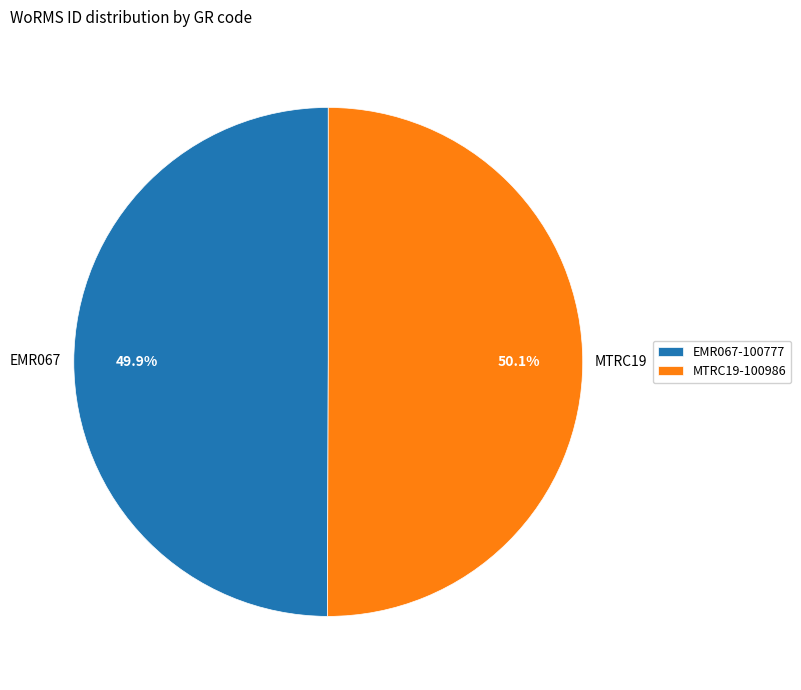

Combined, do MTRC19-100986 and EMR067-100777 account for over 50%?

Yes